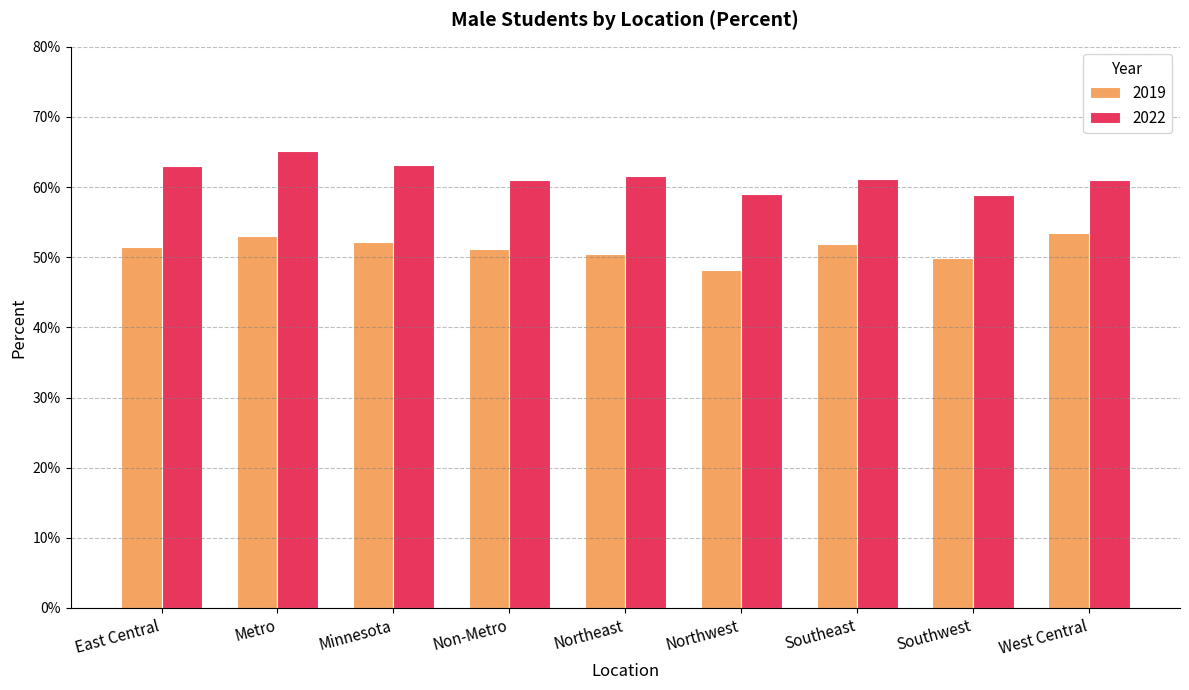

At which label is 2019 closest to 0?

Northwest